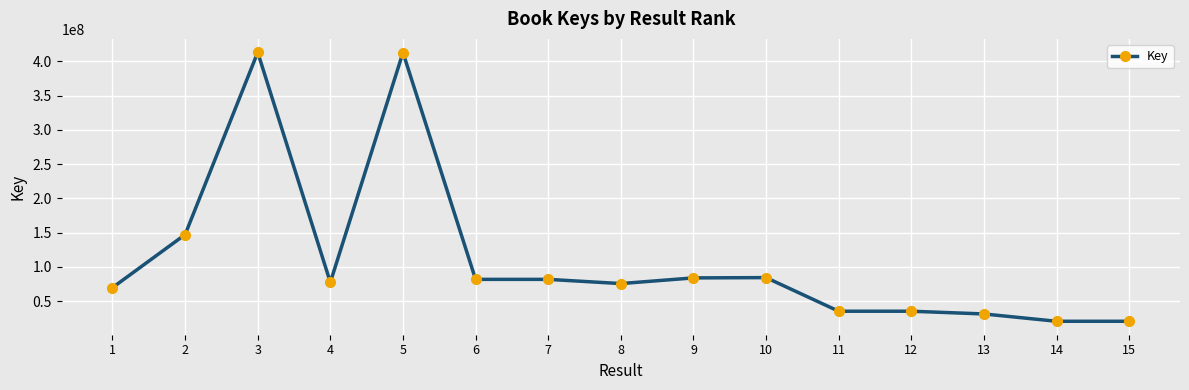

What is the difference between the second highest and minimum values?

392536384